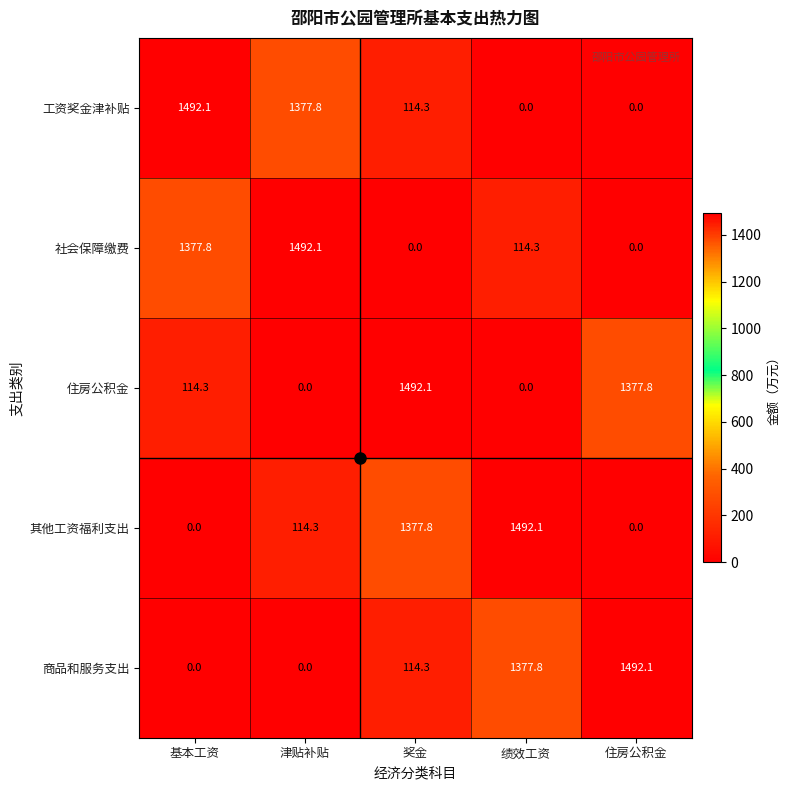

The value of 住房公积金 at 基本工资 is 114.3. True or false?

True